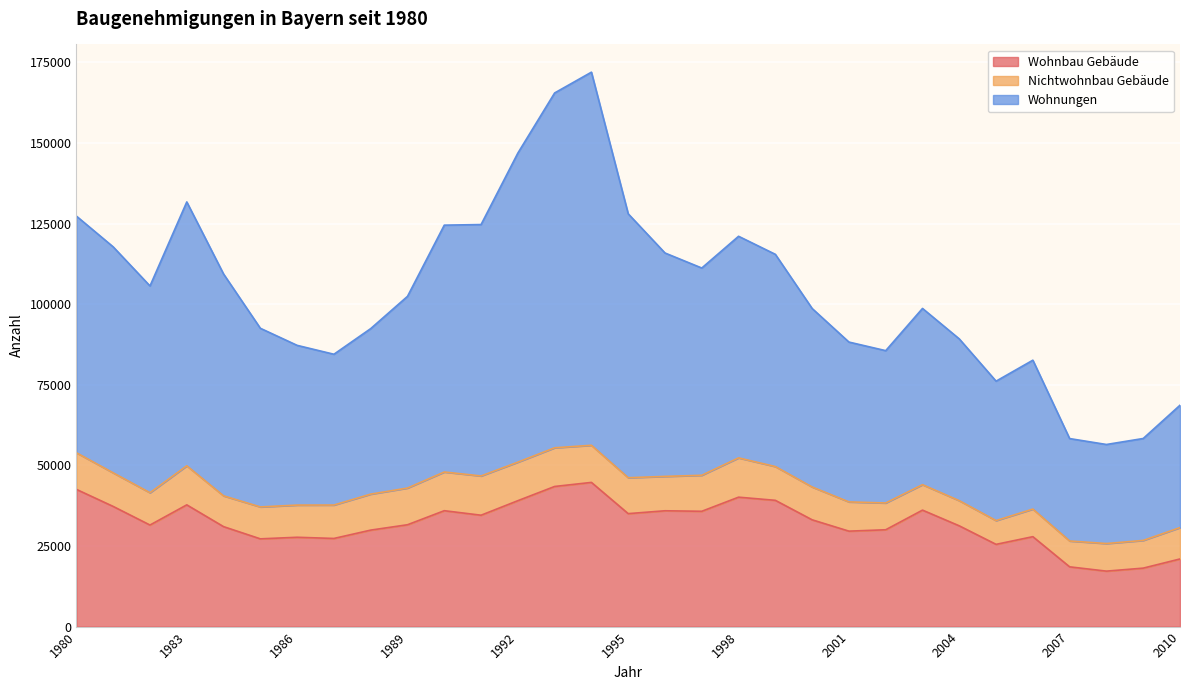

What is the total value across all series at 1983?

131743